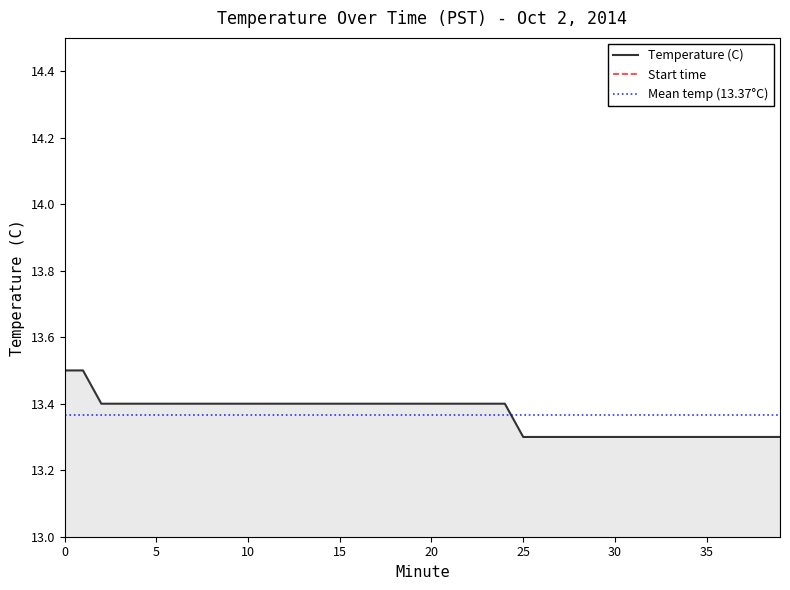

Is it true that the value at 18 is 13.4?

True